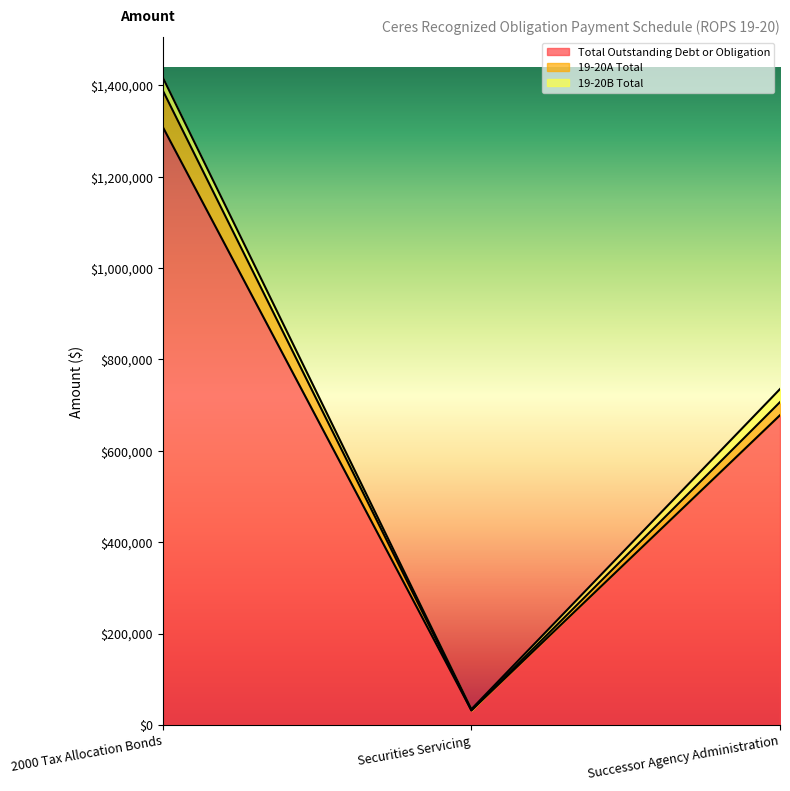

Which category has the lowest value in the Total Outstanding Debt or Obligation series?

Securities Servicing